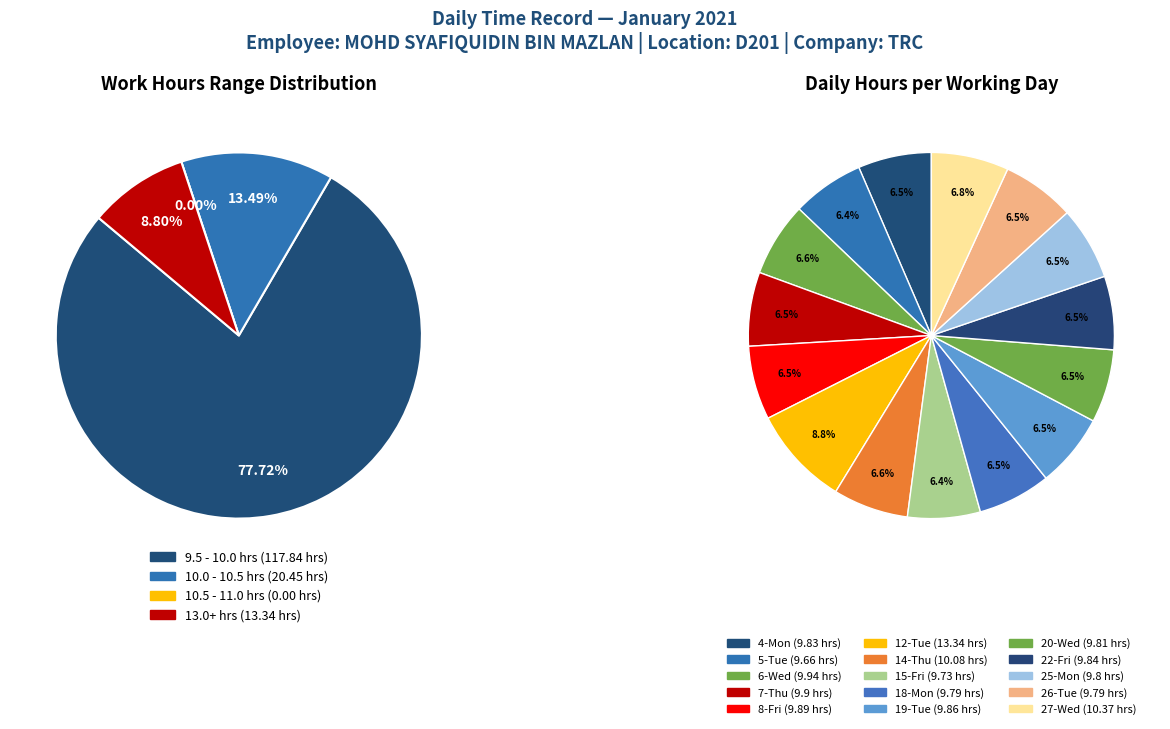

What percentage do 15-Fri and 14-Thu together represent?

13.1%